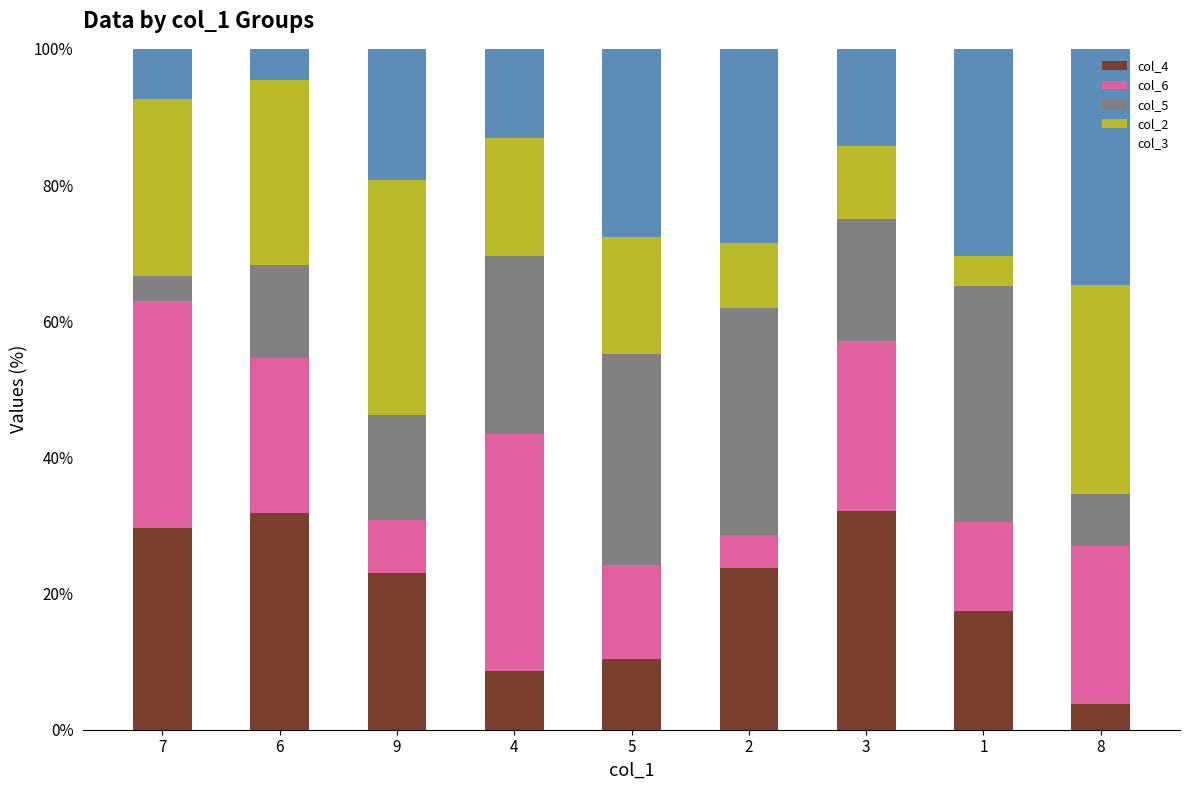

Is it true that col_4 equals 29.6 at 7?

True